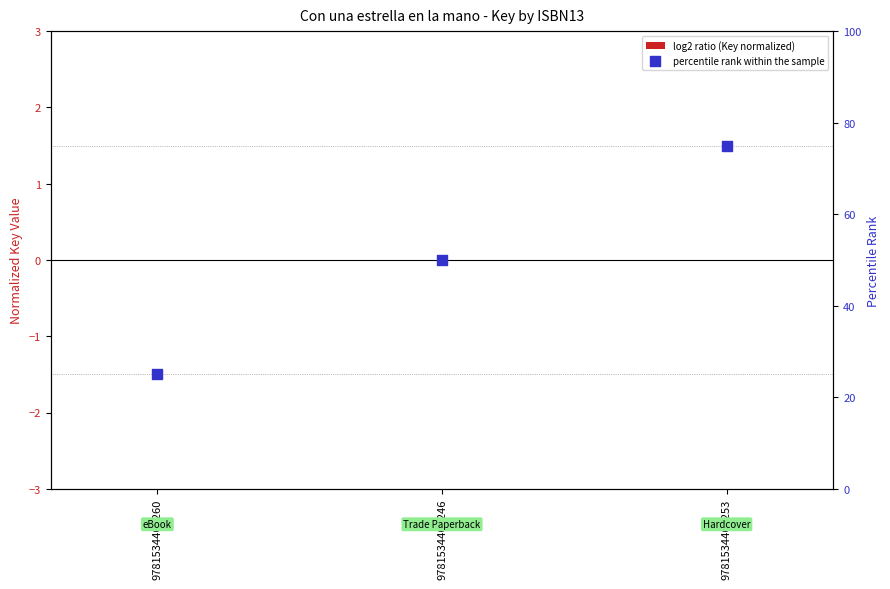

At how many categories does at least one series exceed 59?

1